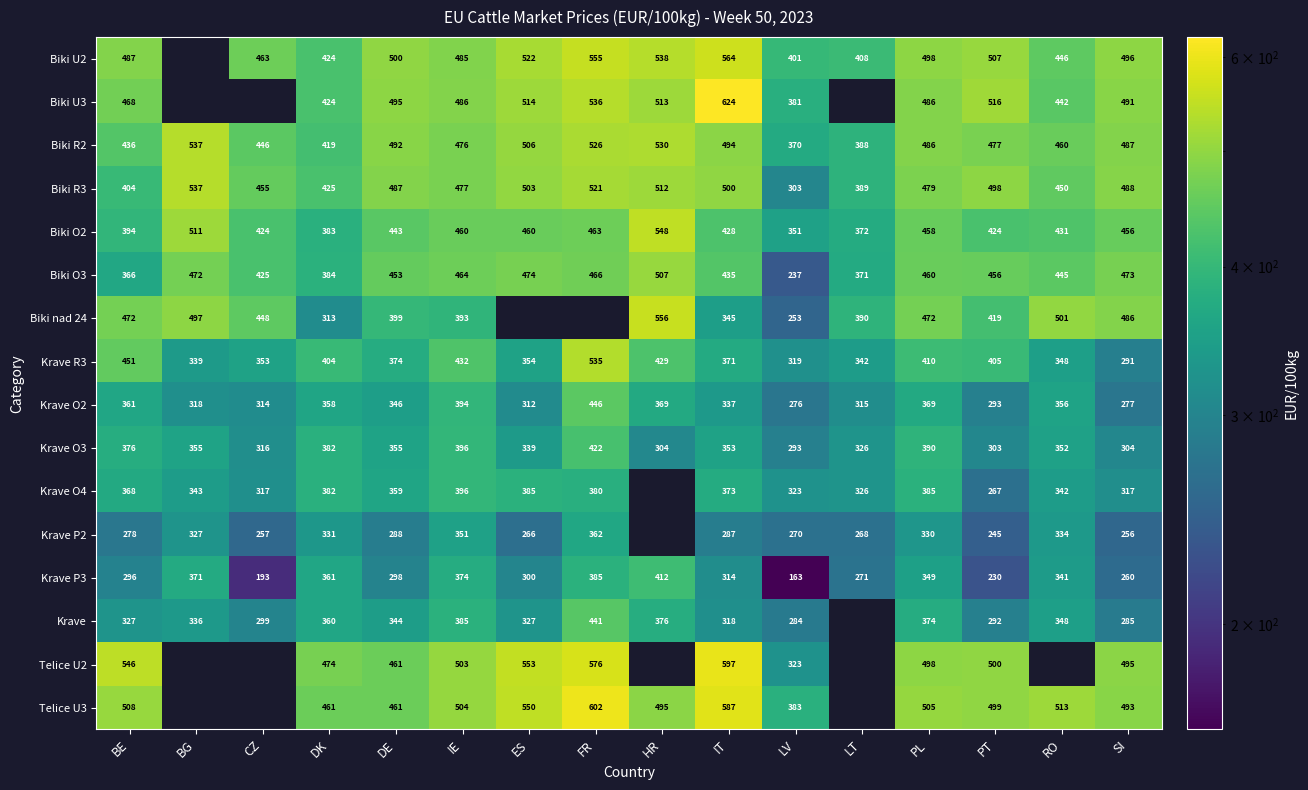

List the labels in order of Biki O3 value, largest first.

HR, ES, SI, BG, FR, IE, PL, PT, DE, RO, IT, CZ, DK, LT, BE, LV